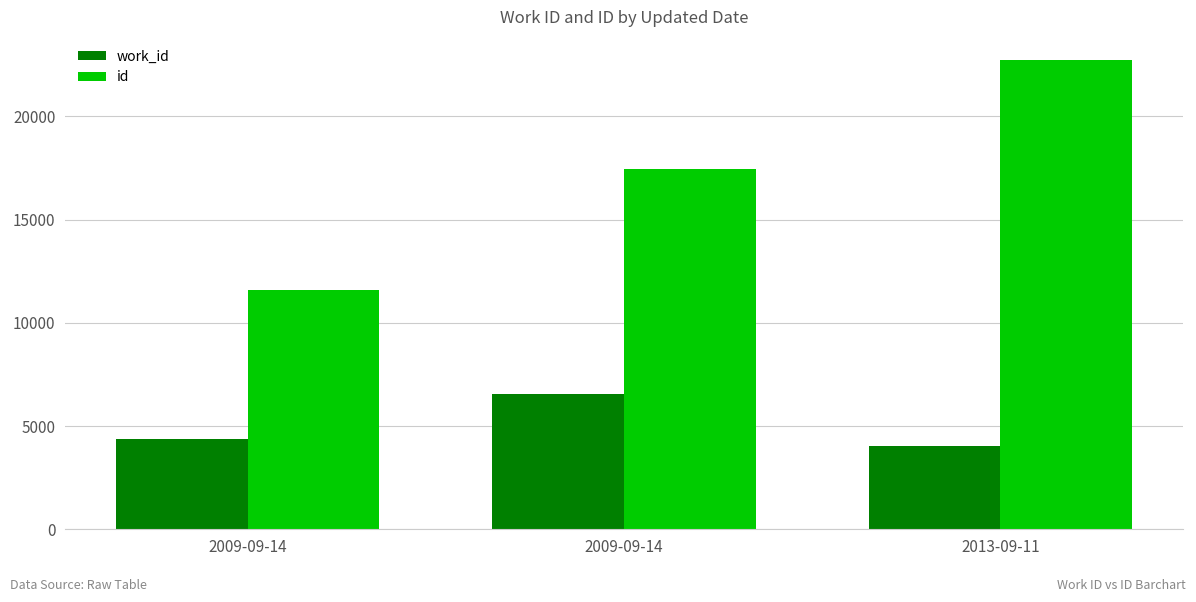

What is the label of the 2nd bar from the left?

2009-09-14